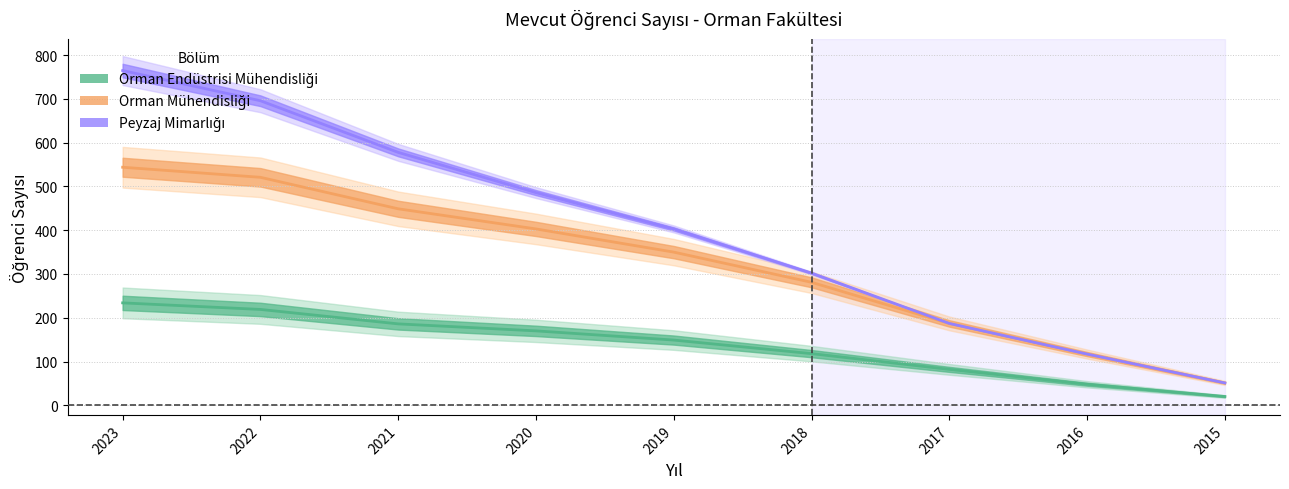

What is the difference between the maximum and minimum values in the Orman Endüstrisi Mühendisliği series?

214